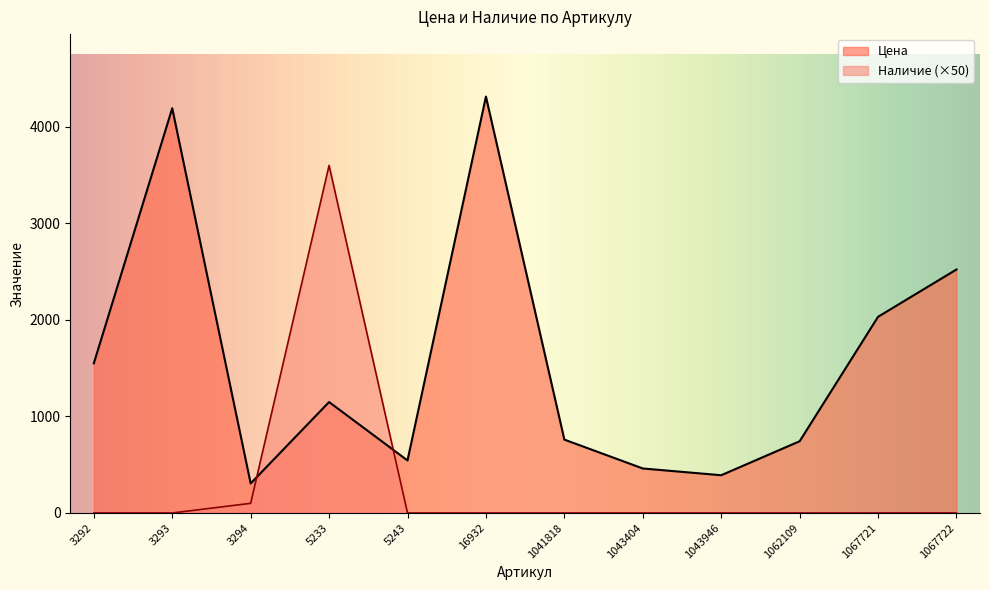

Rank the series at 5243 from lowest to highest value.

Наличие (×50), Цена